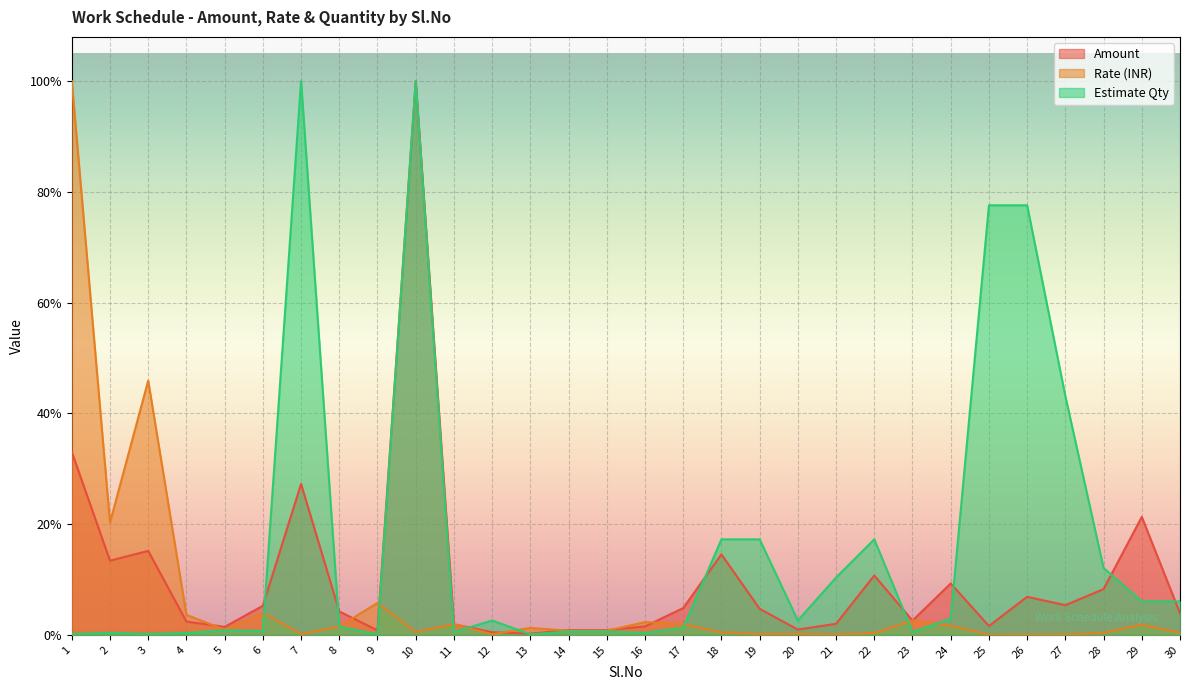

Which series has the widest spread of values?

Rate (INR)